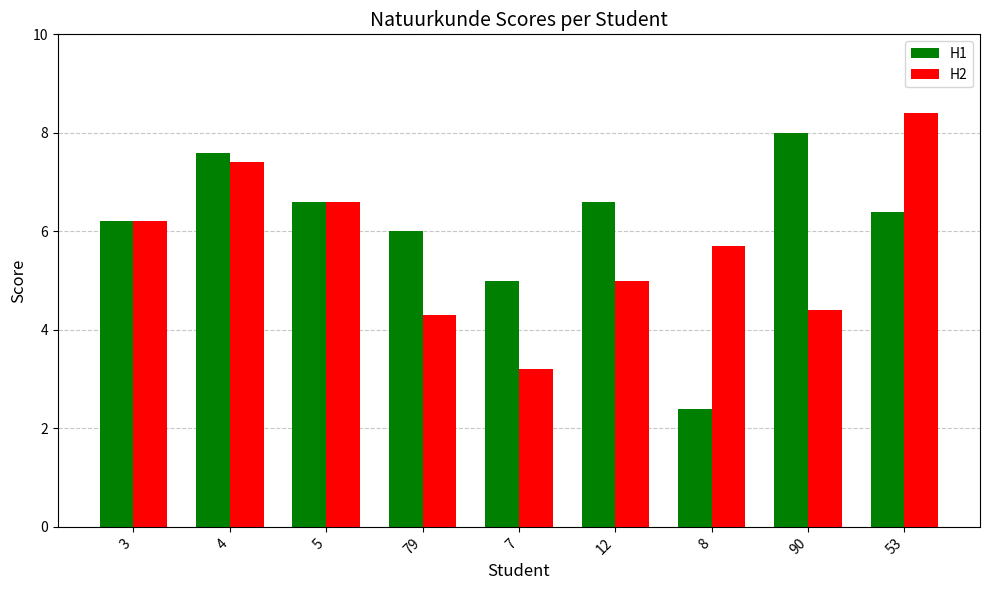

Which series has the largest range (max minus min)?

H1